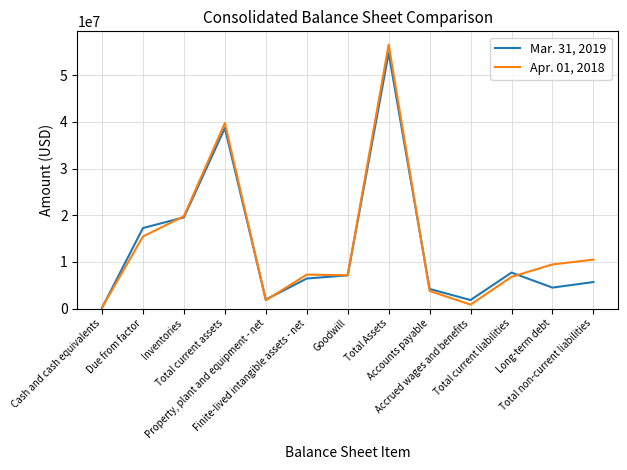

Which series ends up on top after the final intersection of Apr. 01, 2018 and Mar. 31, 2019?

Apr. 01, 2018